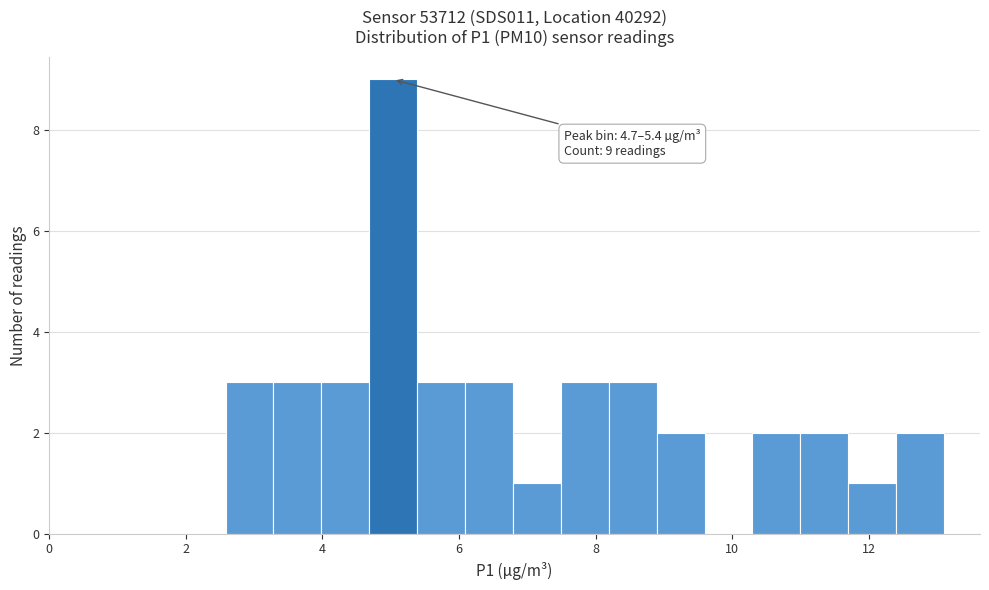

Around what value on the x-axis is the tallest bar? Give the approximate position of its centre, as read against the axis.

5.0